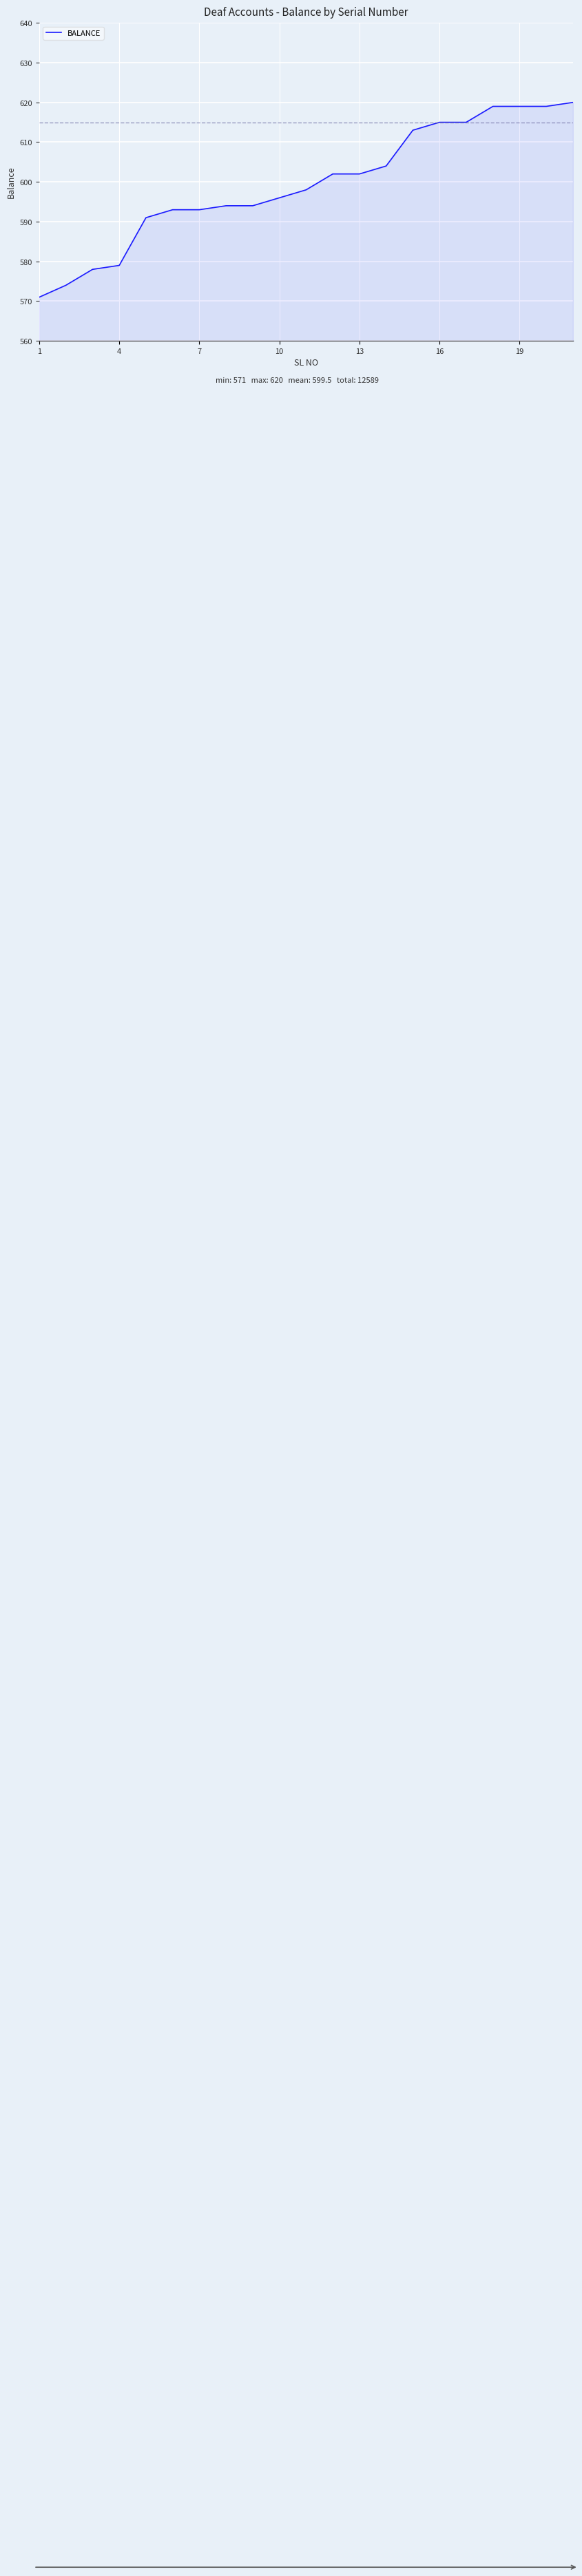

What is the difference between the maximum and minimum values?

49